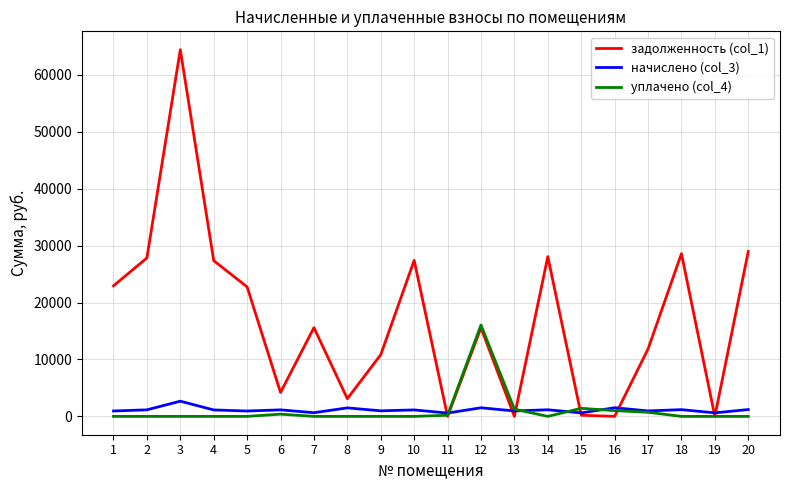

Does the chart display data point markers on the line(s)?

No